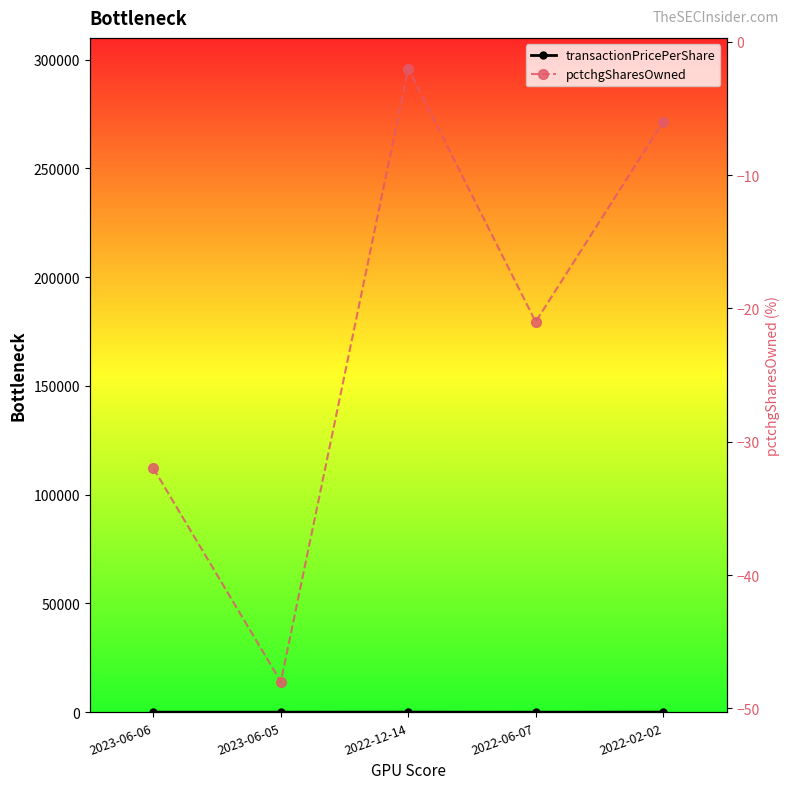

How many series are shown in this chart?

2